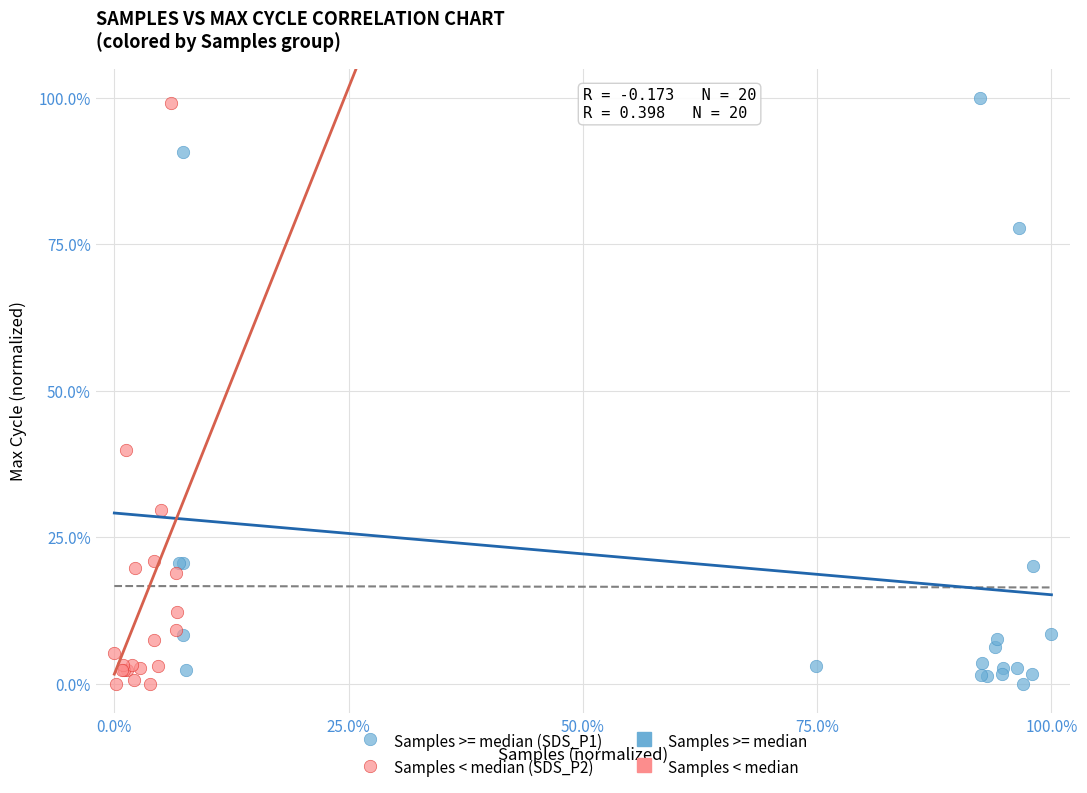

Which series reaches the maximum Y coordinate?

Samples >= median (SDS_P1)